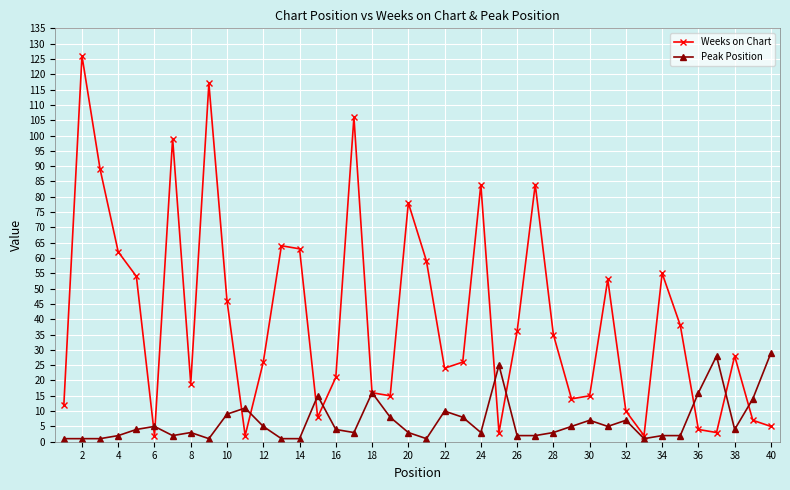

At how many categories does at least one series exceed 94?

4